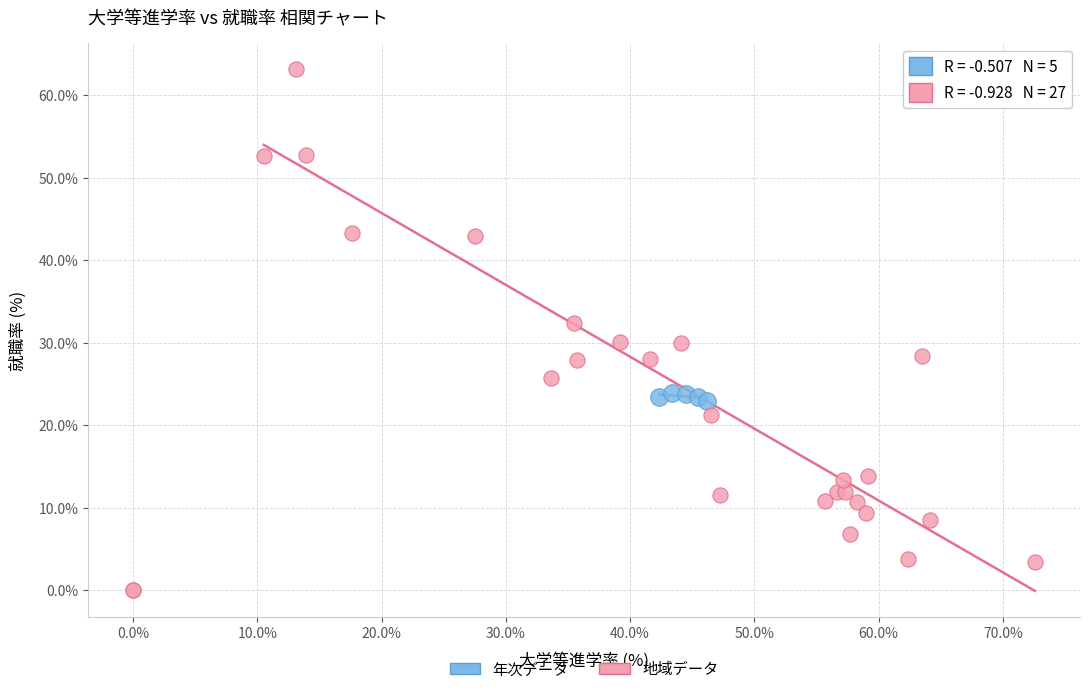

What are all the series names shown in the legend?

年次データ, 地域データ